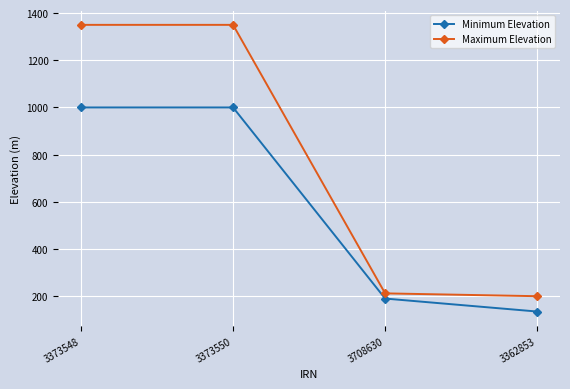

What is the difference between the Maximum Elevation values at 3708630 and 3373548?

1138